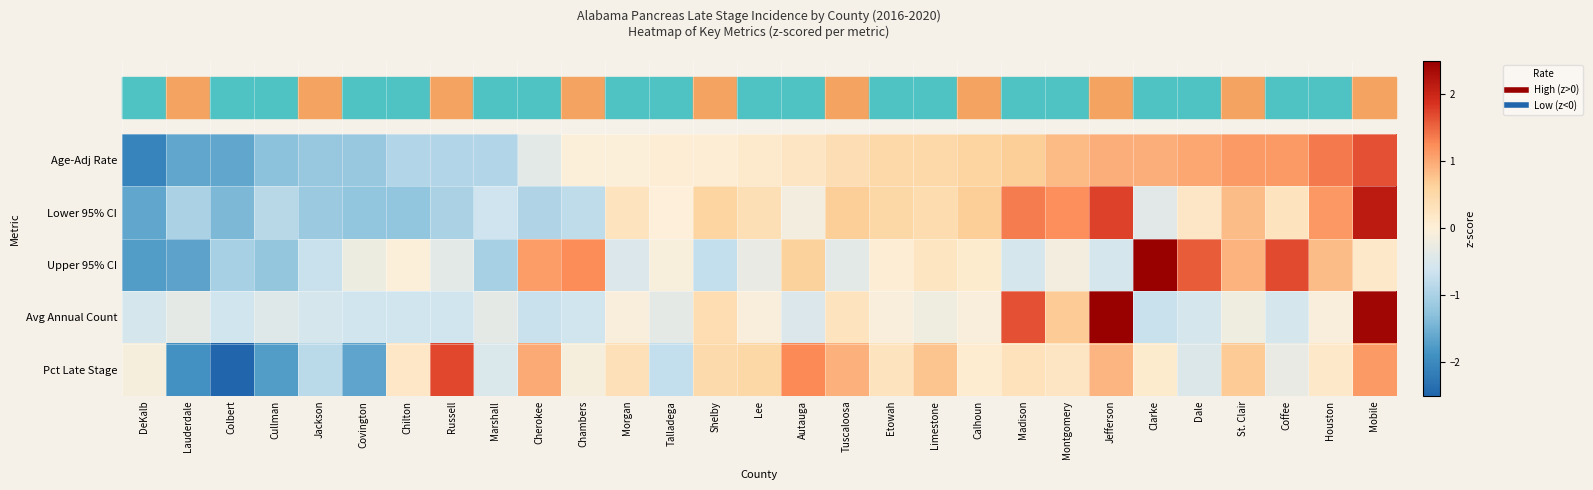

What is the smallest value displayed?

-2.7